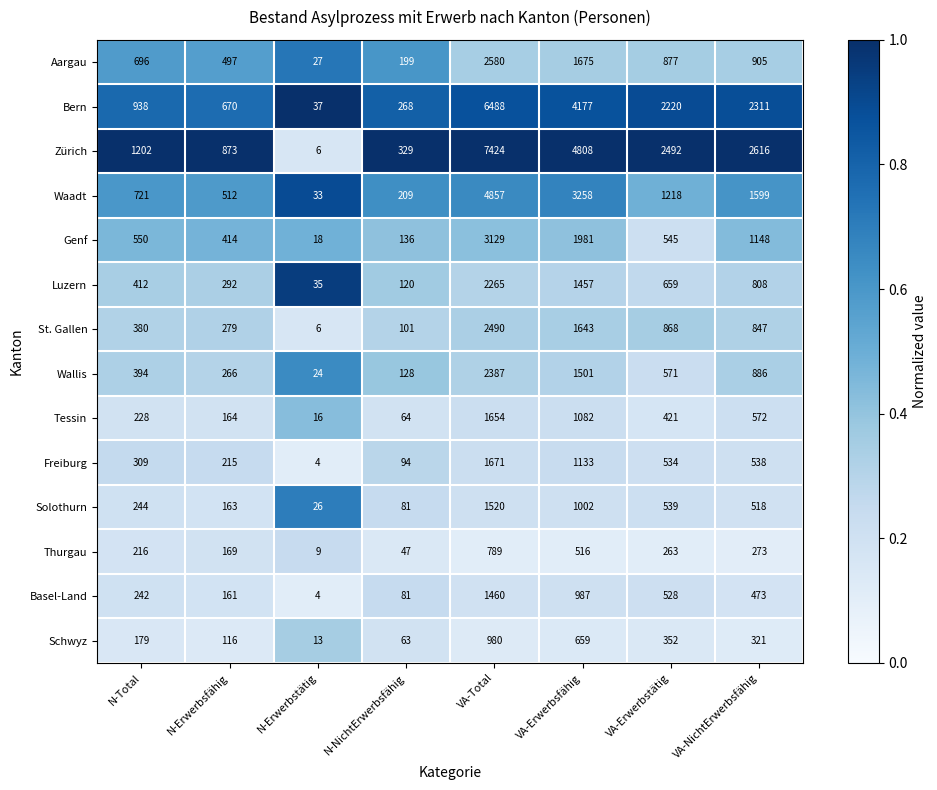

Is it true that Bern equals 462 at N-NichtErwerbsfähig?

False